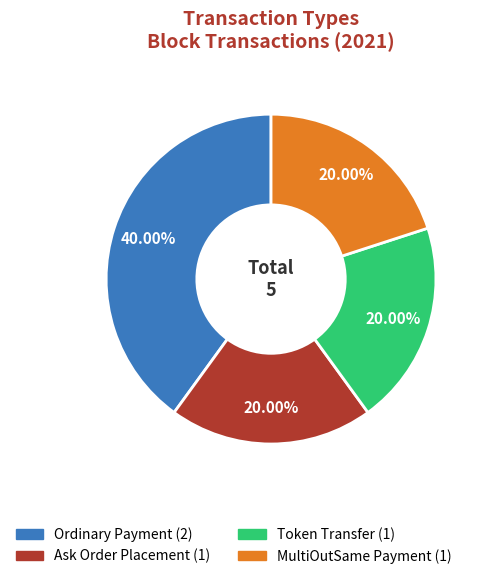

Is there any slice that represents more than half of the pie?

No